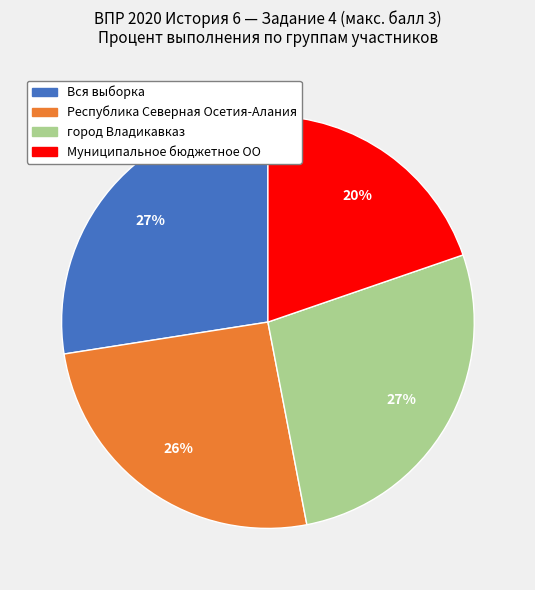

What percentage is the Вся выборка slice, to the nearest percent?

27%